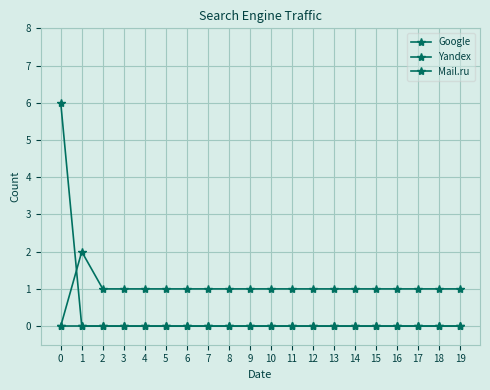

How many lines are shown in the chart?

3